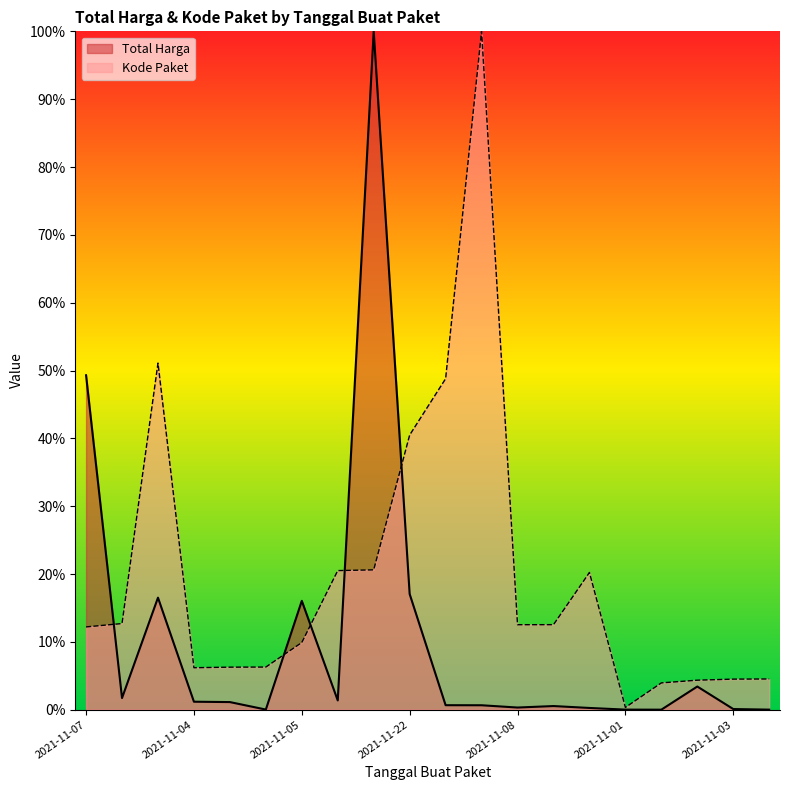

How many distinct data groups are displayed?

2